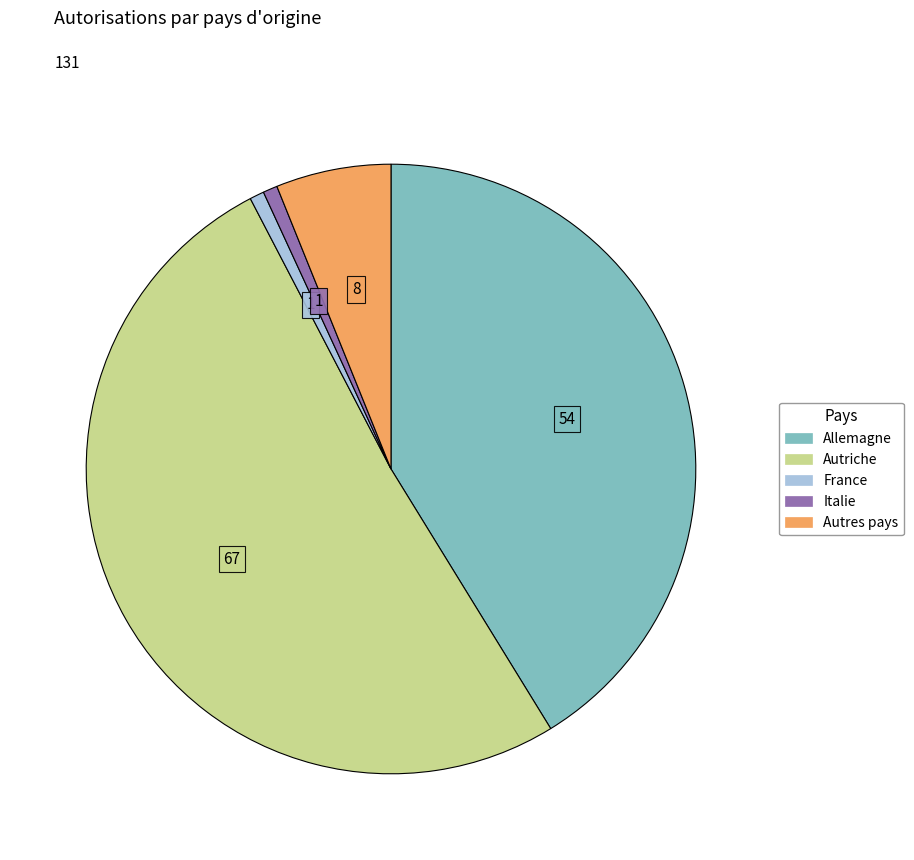

Which category has the biggest portion of the pie?

Autriche